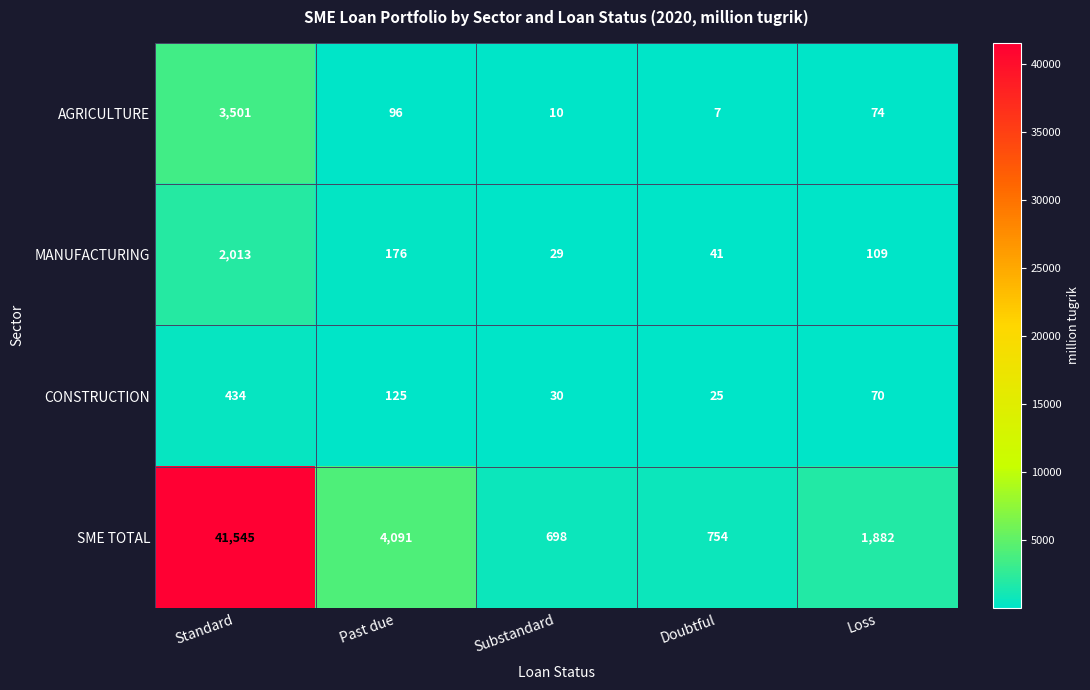

What is the sum of the SME TOTAL values at Loss and Standard?

43427